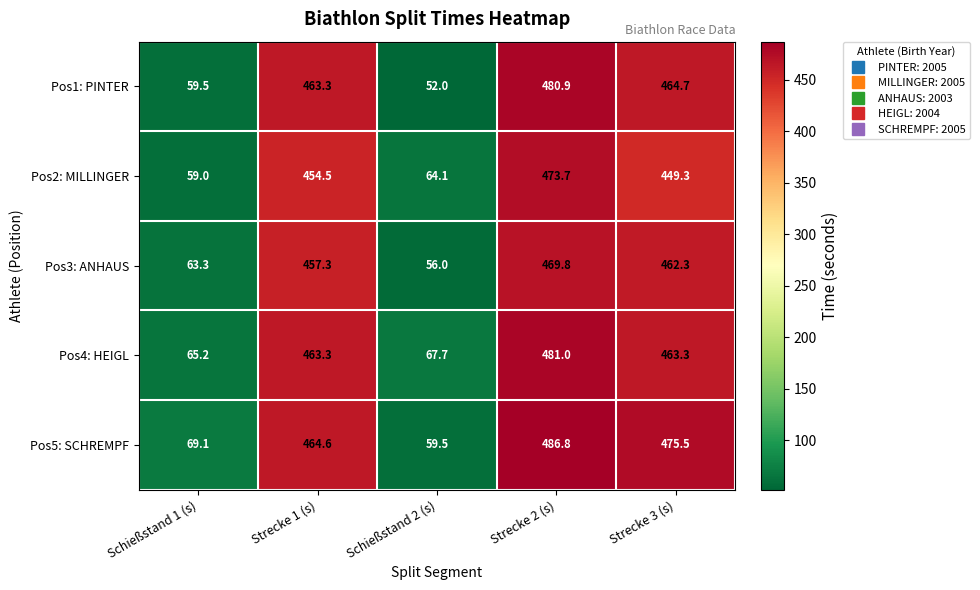

Reading left to right, what are all the values shown in this chart?

Pos1: PINTER: 59.5	463.3	52.0	480.9	464.7
Pos2: MILLINGER: 59.0	454.5	64.1	473.7	449.3
Pos3: ANHAUS: 63.3	457.3	56.0	469.8	462.3
Pos4: HEIGL: 65.2	463.3	67.7	481.0	463.3
Pos5: SCHREMPF: 69.1	464.6	59.5	486.8	475.5